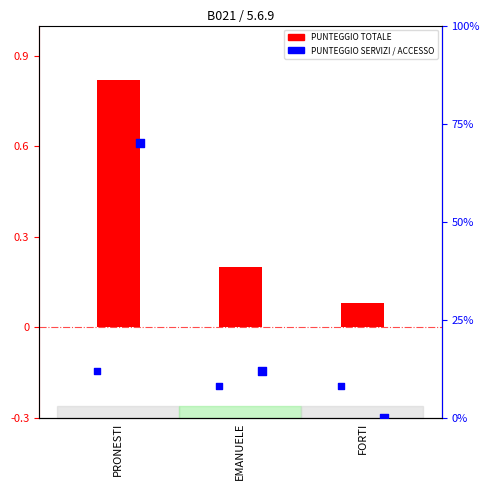

At how many categories does at least one series exceed 68?

1